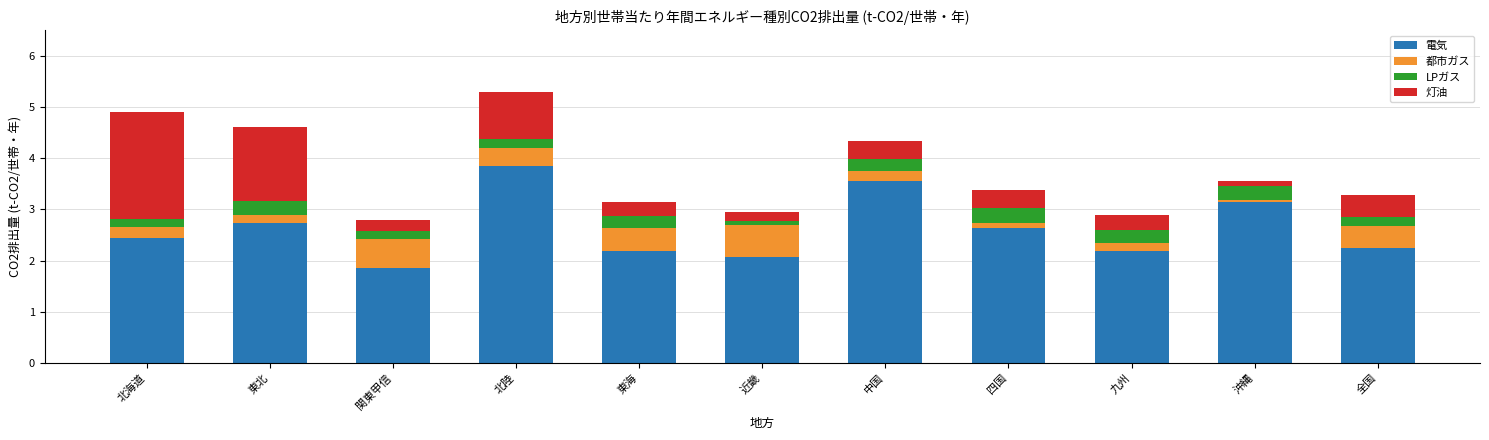

What are all the series names shown in the legend?

電気, 都市ガス, LPガス, 灯油